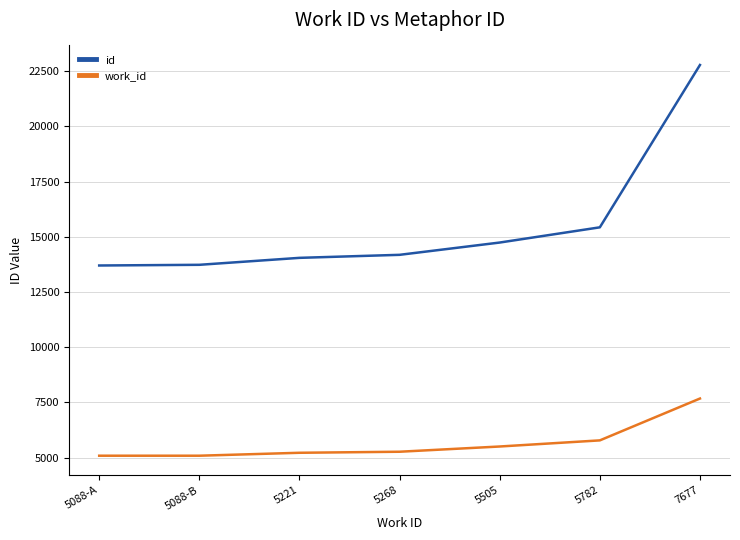

List the series in order of their overall mean, lowest first.

work_id, id